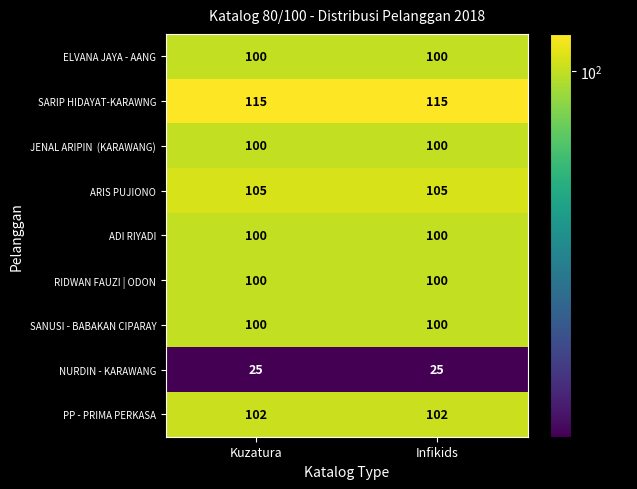

What is the total value across all series at Kuzatura?

847